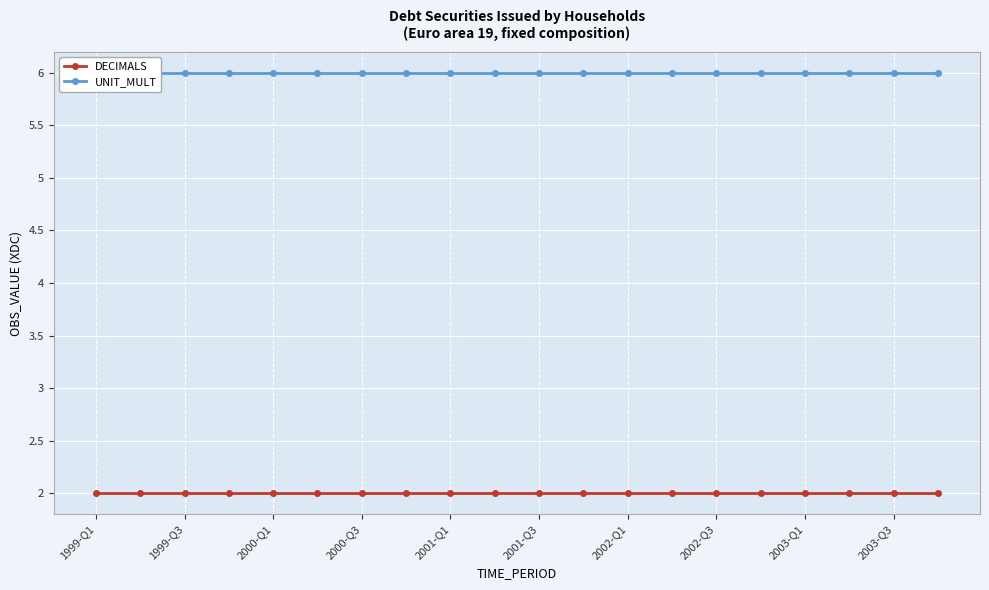

True or false: DECIMALS has more than 2 points higher than both neighbors.

False